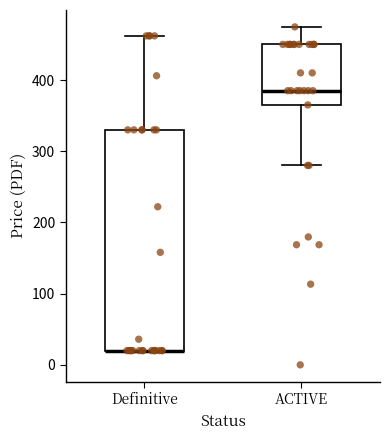

Which box is the tallest, from its lower edge to its upper edge?

Definitive